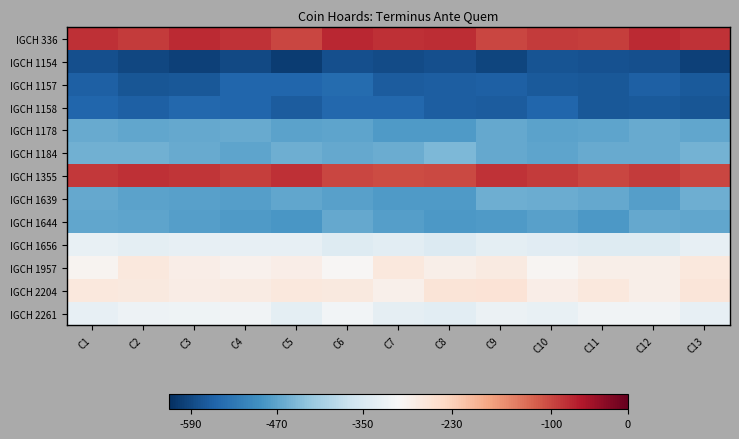

Between C8 and C11, which is larger?

C8